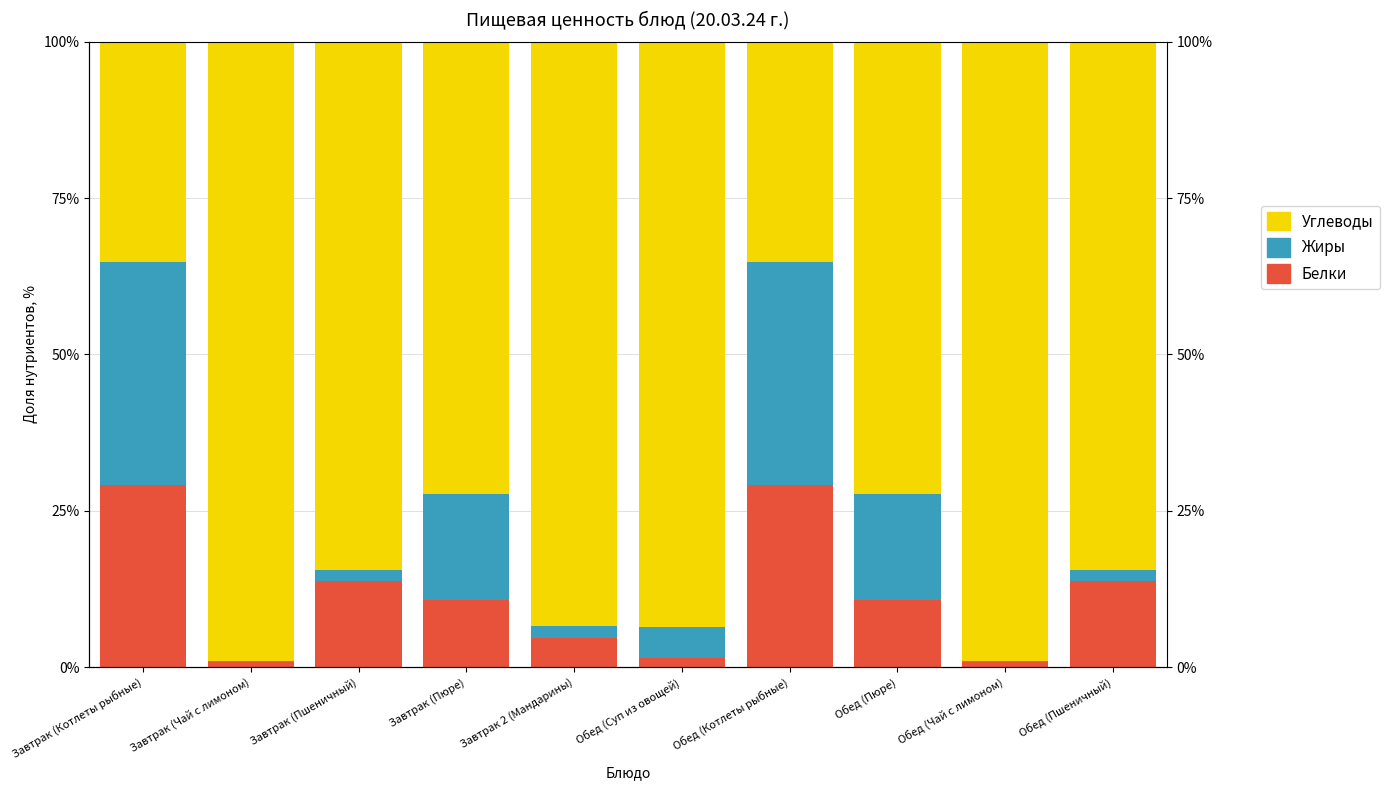

What is the sum of all Белки values?

115.4